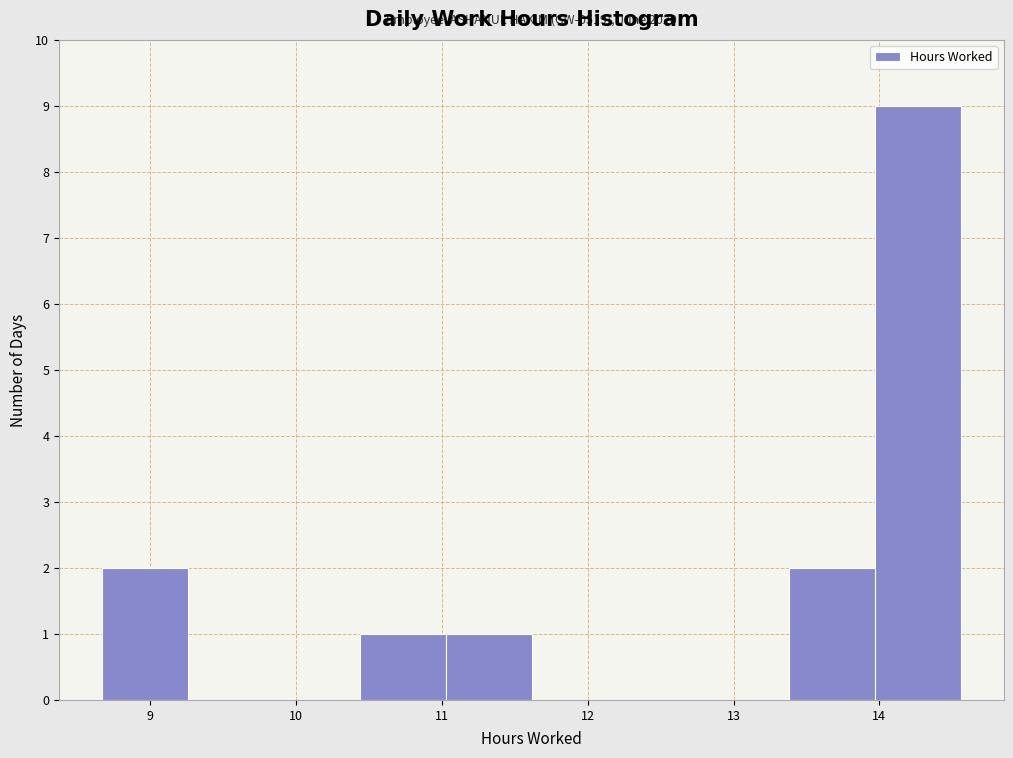

Which range on the x-axis has the tallest bar?

14.0 to 14.6